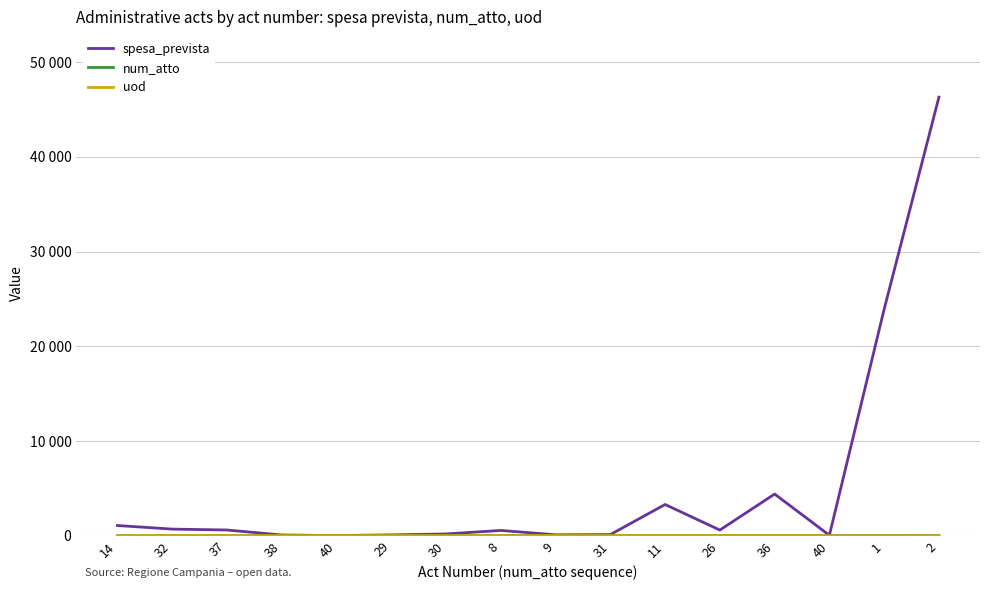

What is the minimum value shown in the chart?

1